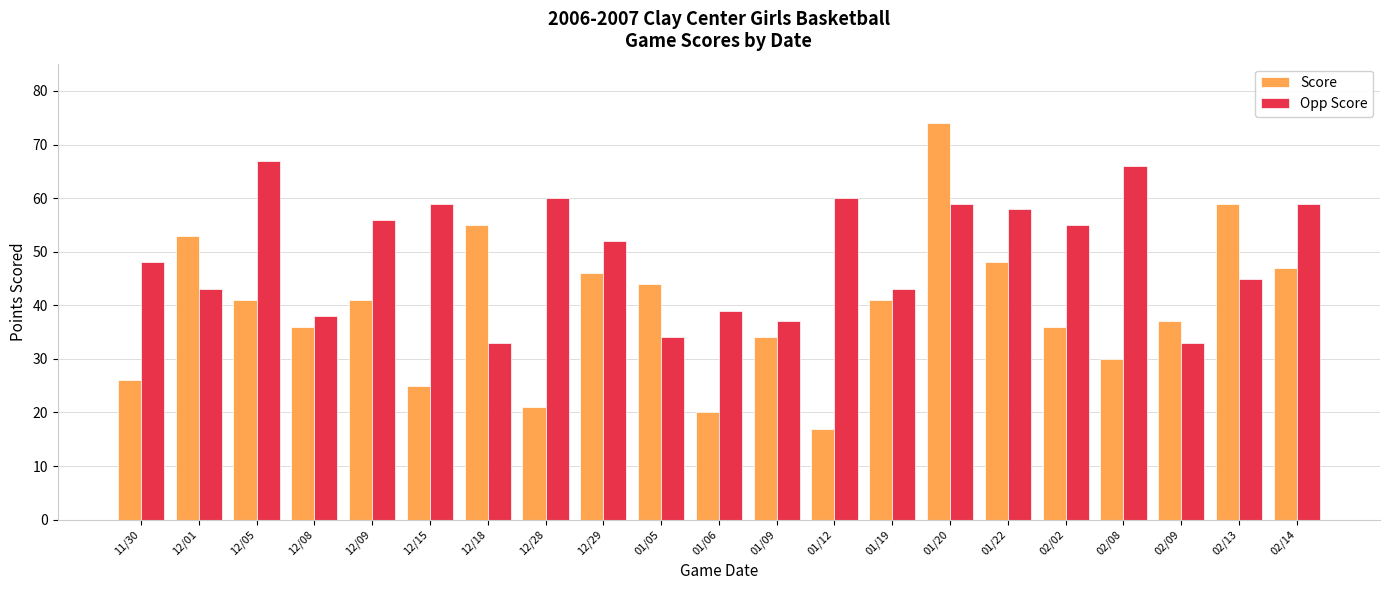

How many series are shown in this chart?

2